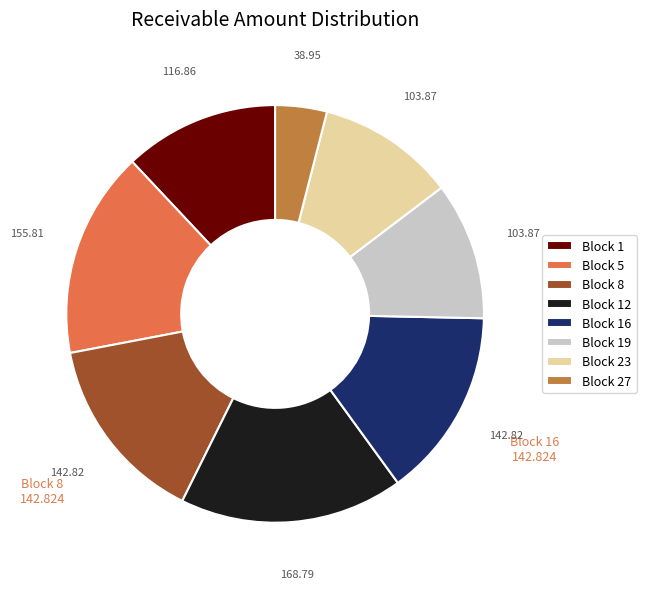

How many segments does this pie chart have?

8